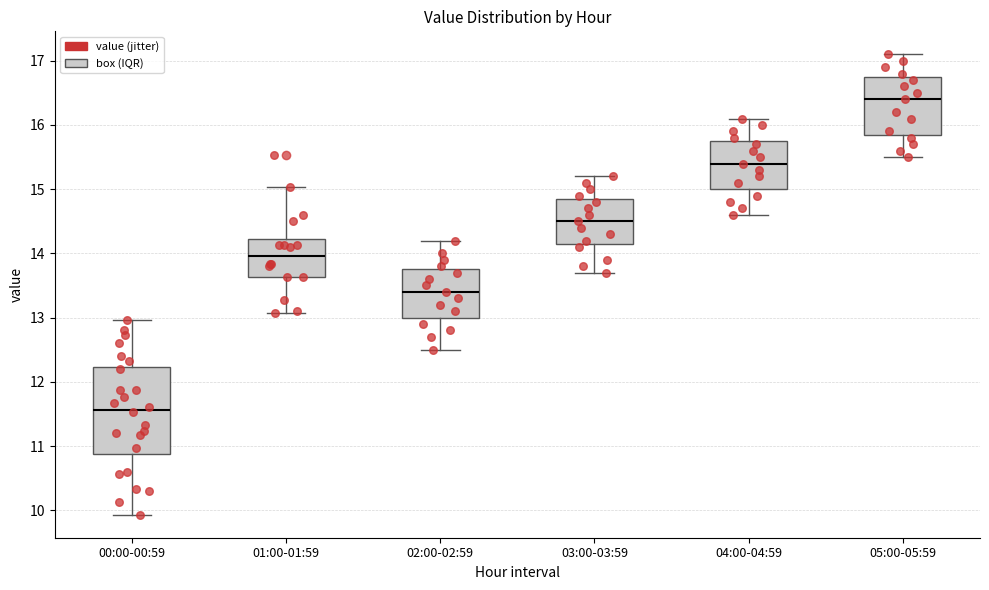

Which box has the highest median line?

05:00-05:59